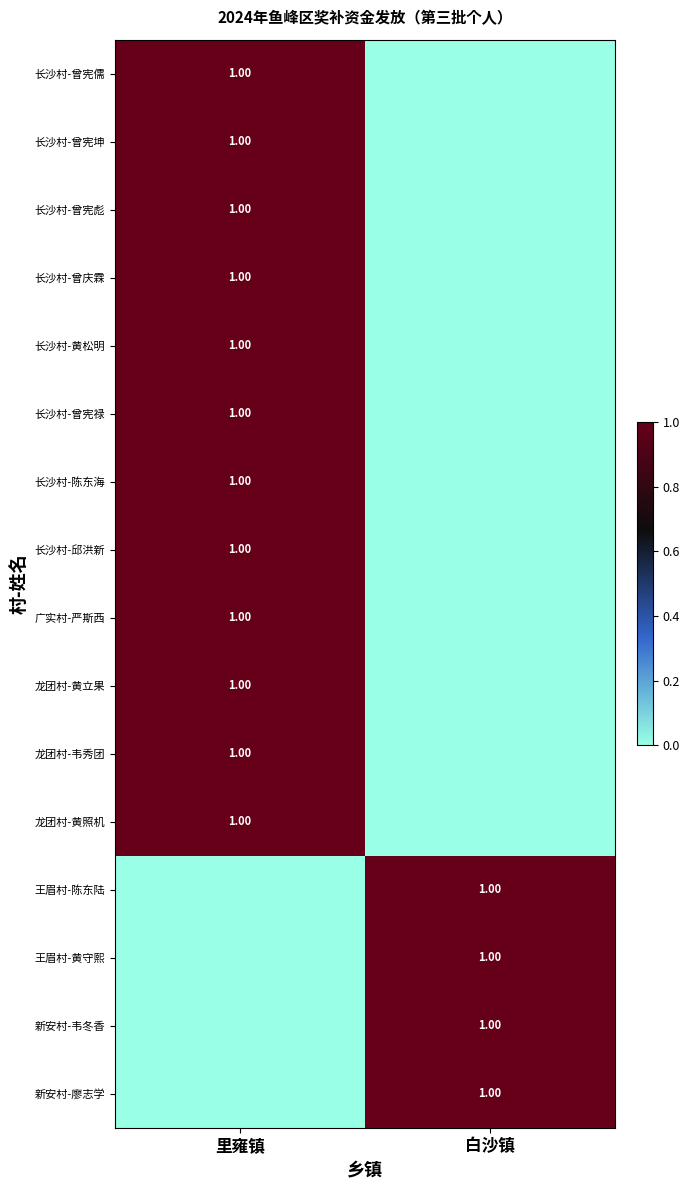

What is the difference between the maximum and minimum values in the 新安村-韦冬香 series?

1